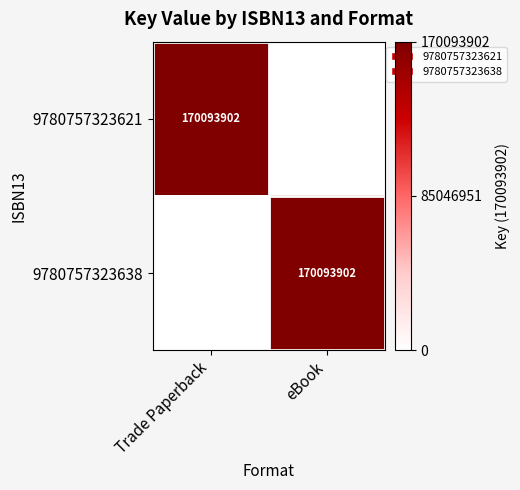

The value of 9780757323621 at Trade Paperback is 237758866. True or false?

False